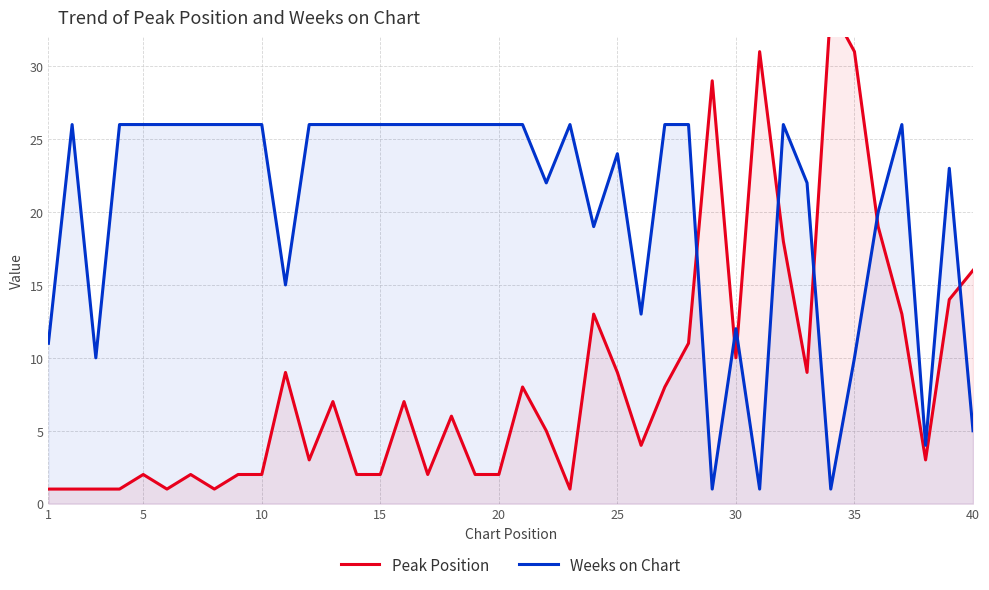

Is it true that Weeks on Chart equals 26 at 10?

True